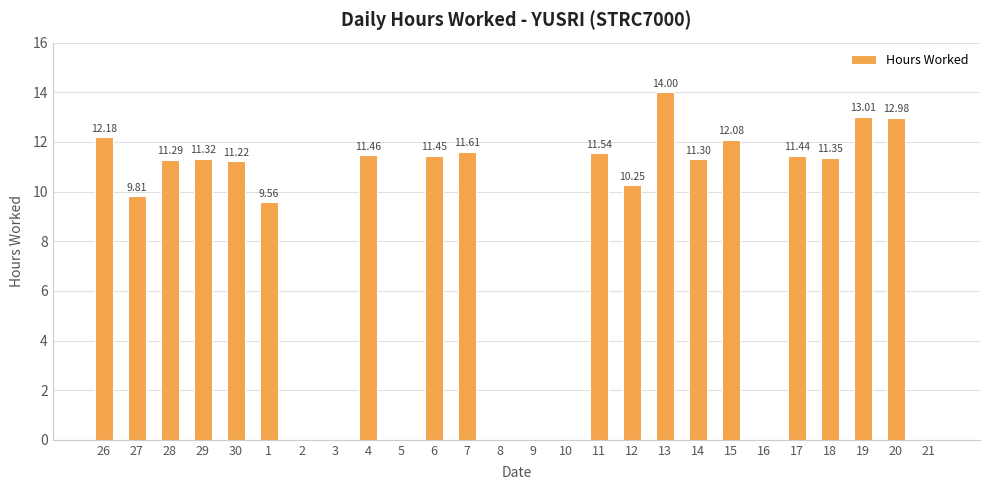

What is the sum of the values at 14 and 5?

11.3